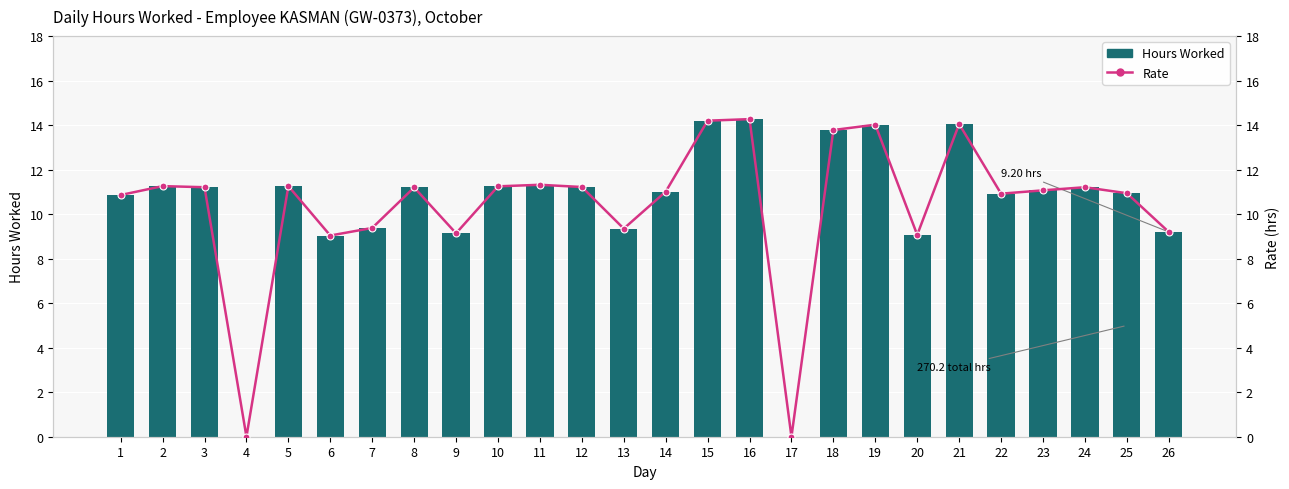

Which series has the widest spread of values?

Hours Worked